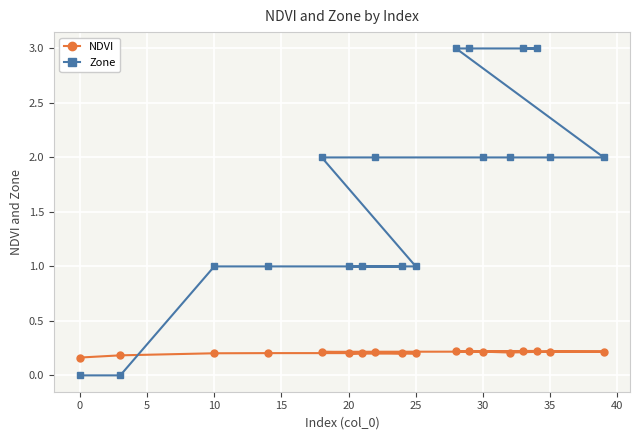

What is the difference between the second highest and minimum values in the NDVI series?

0.1